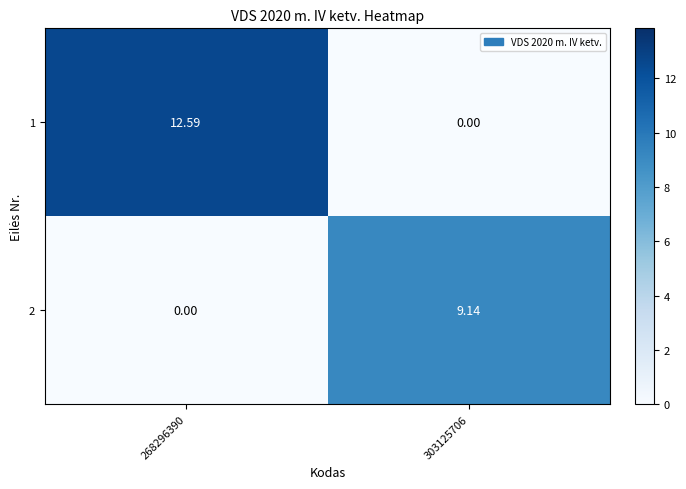

Is the value of 2 at 303125706 greater than the value of 1 at 268296390?

No